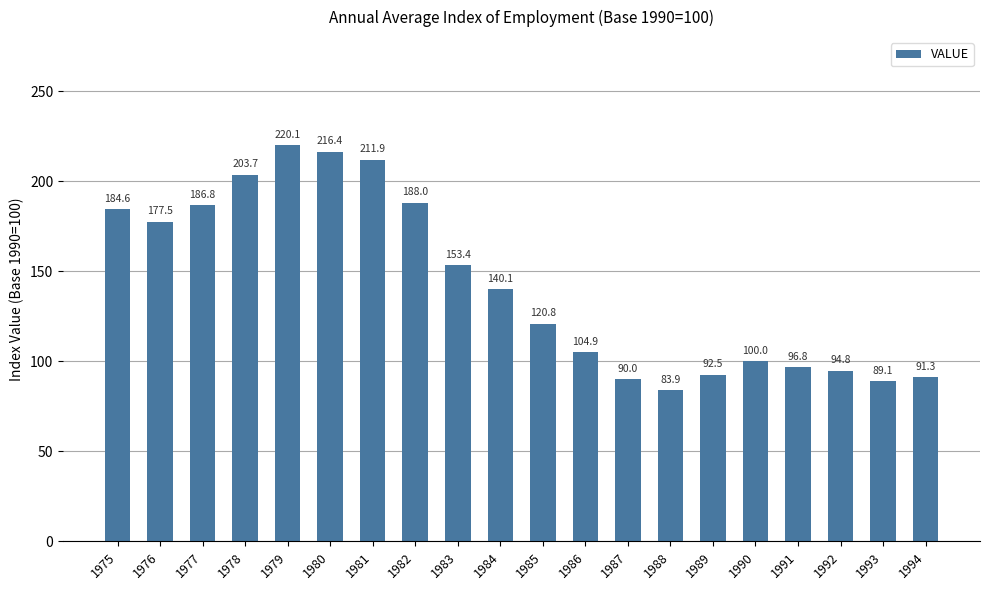

Reading left to right, extract all data points from this chart.

184.6	177.5	186.8	203.7	220.1	216.4	211.9	188.0	153.4	140.1	120.8	104.9	90.0	83.9	92.5	100.0	96.8	94.8	89.1	91.3